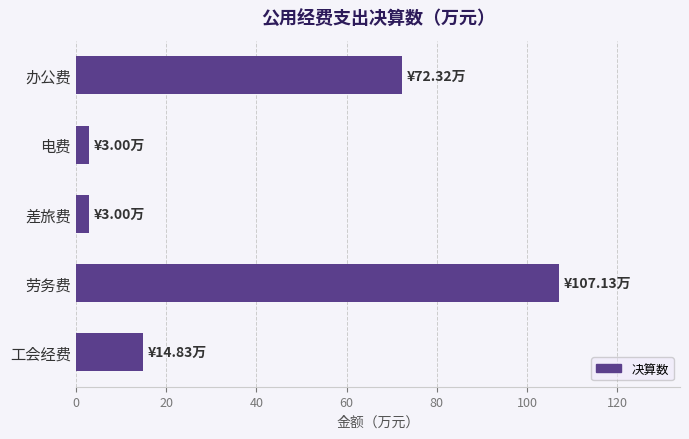

Reading bottom to top, extract all data points from this chart.

工会经费=14.8	劳务费=107.1	差旅费=3.0	电费=3.0	办公费=72.3